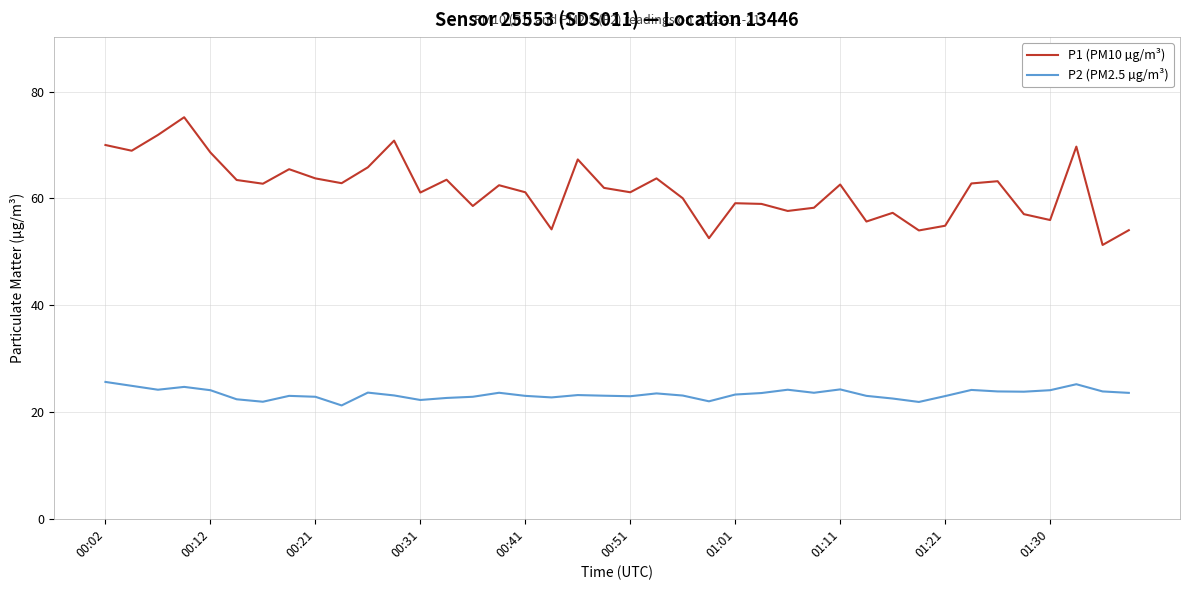

True or false: P2 (PM2.5 µg/m³) and P1 (PM10 µg/m³) intersect in this chart.

False